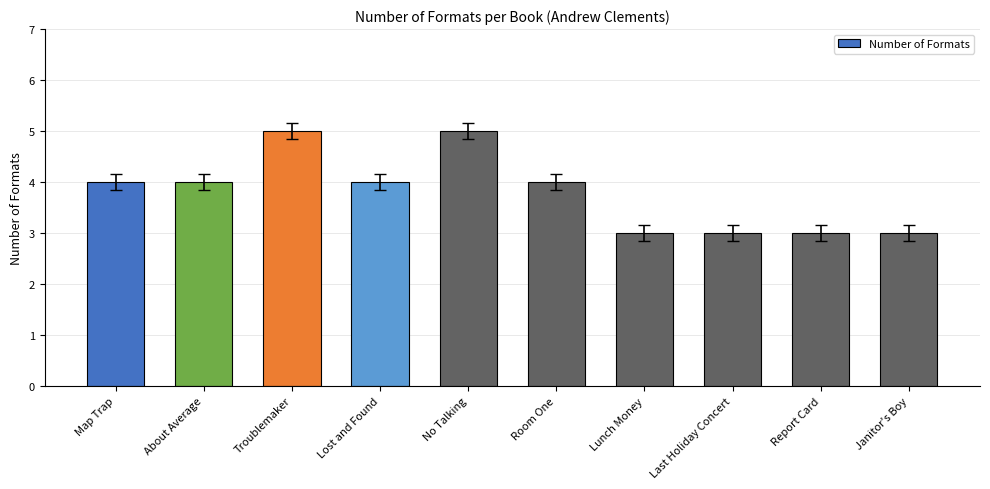

What is the difference between the maximum and minimum values?

2